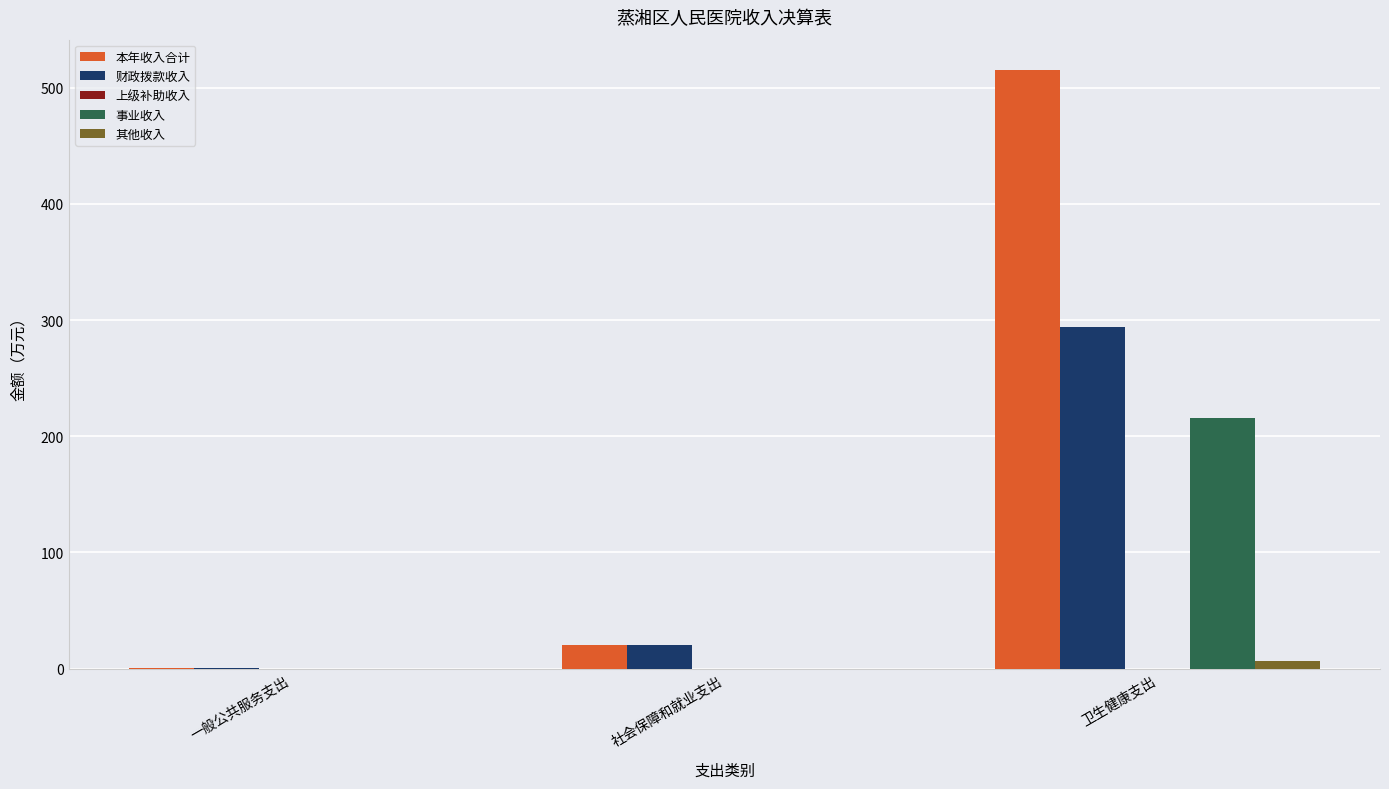

What is the sum of all 事业收入 values?

215.5